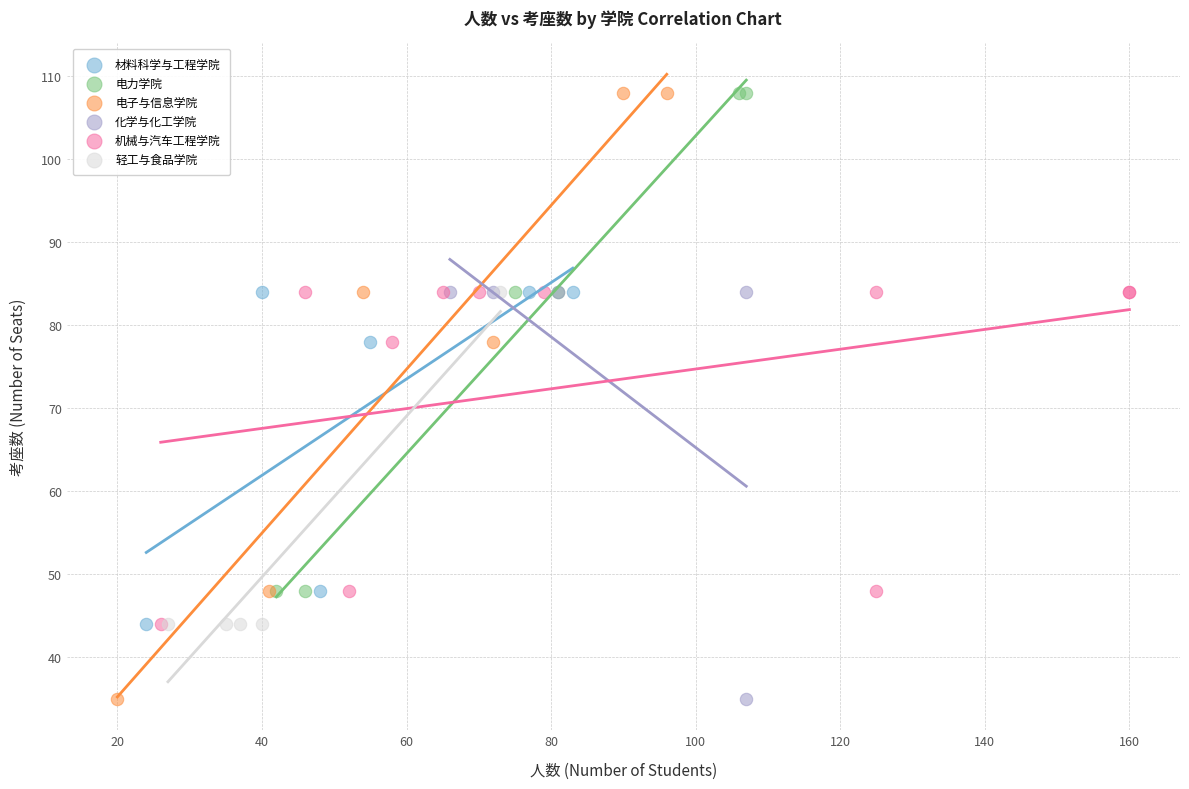

Which series has the widest spread of Y values?

电子与信息学院